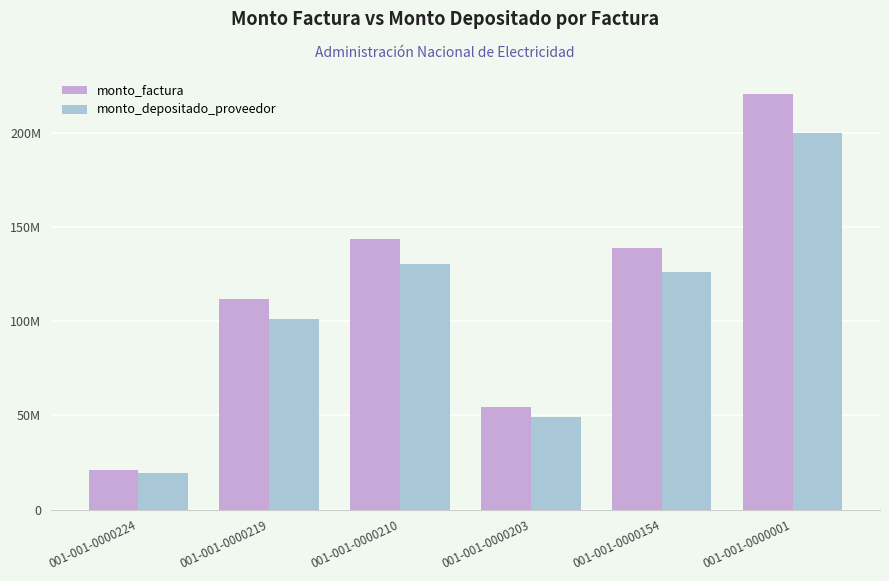

At which label is monto_factura closest to 120992328?

001-001-0000219